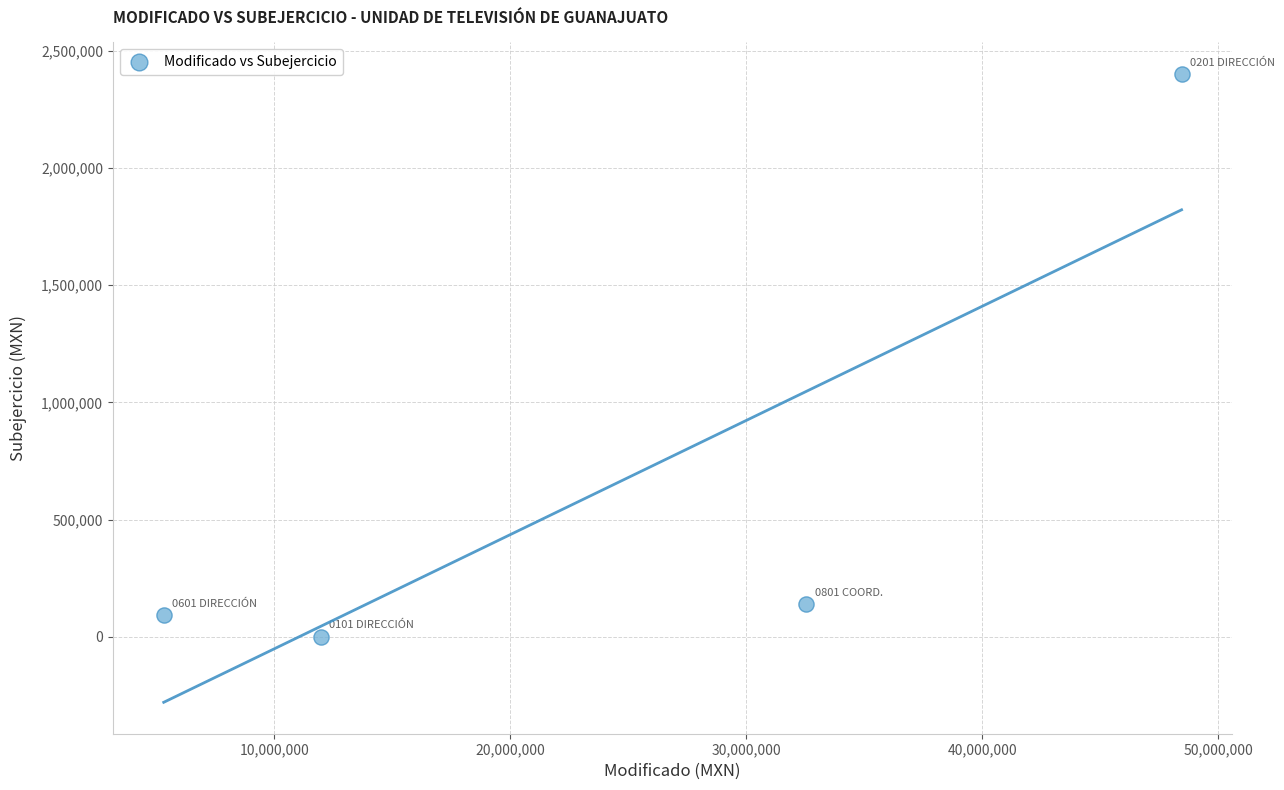

What Y value in the scatter plot is closest to 1201276?

138452.5